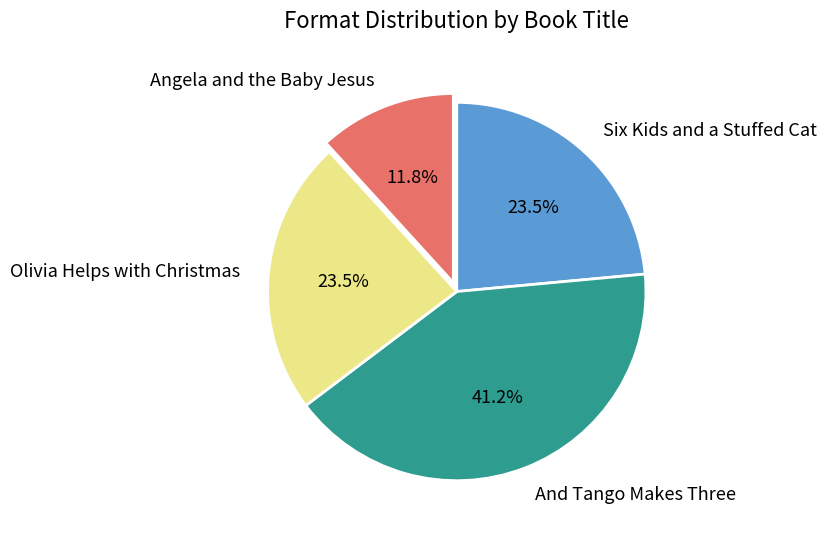

The Angela and the Baby Jesus slice represents 12% of the pie. True or false?

True